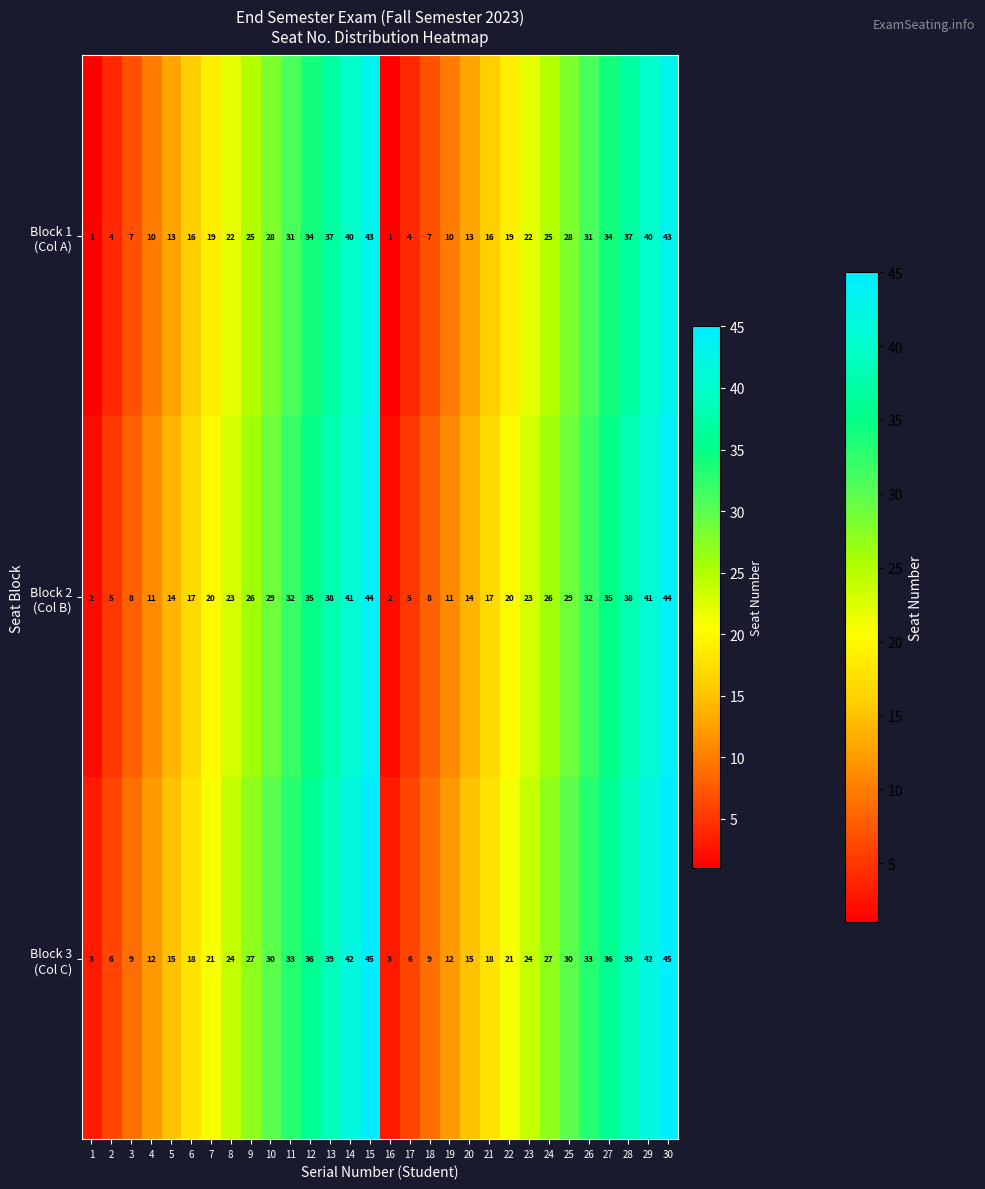

What is the maximum value shown in the chart?

45